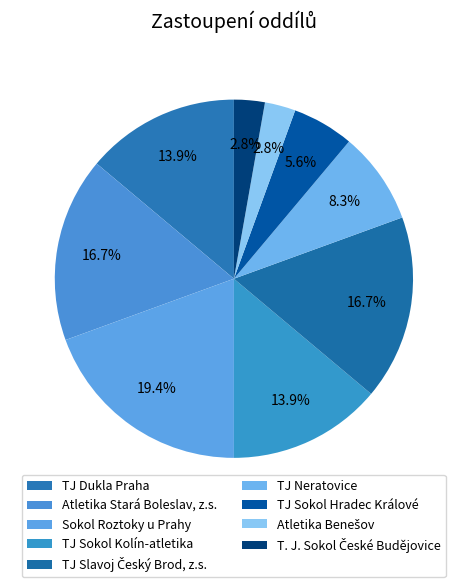

Count the number of slices in the pie.

9